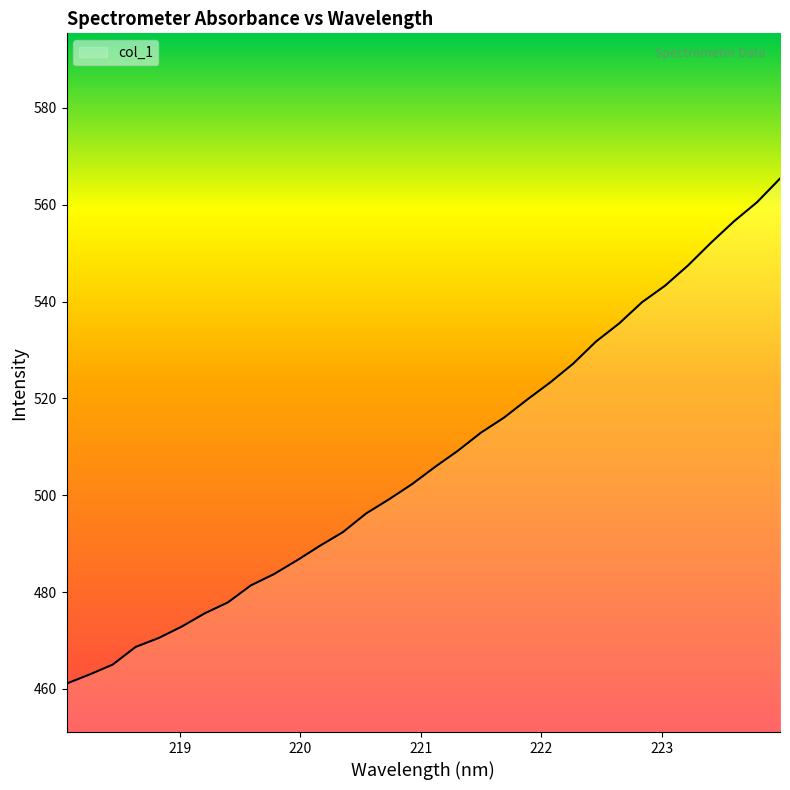

What is the maximum value shown in the chart?

565.4